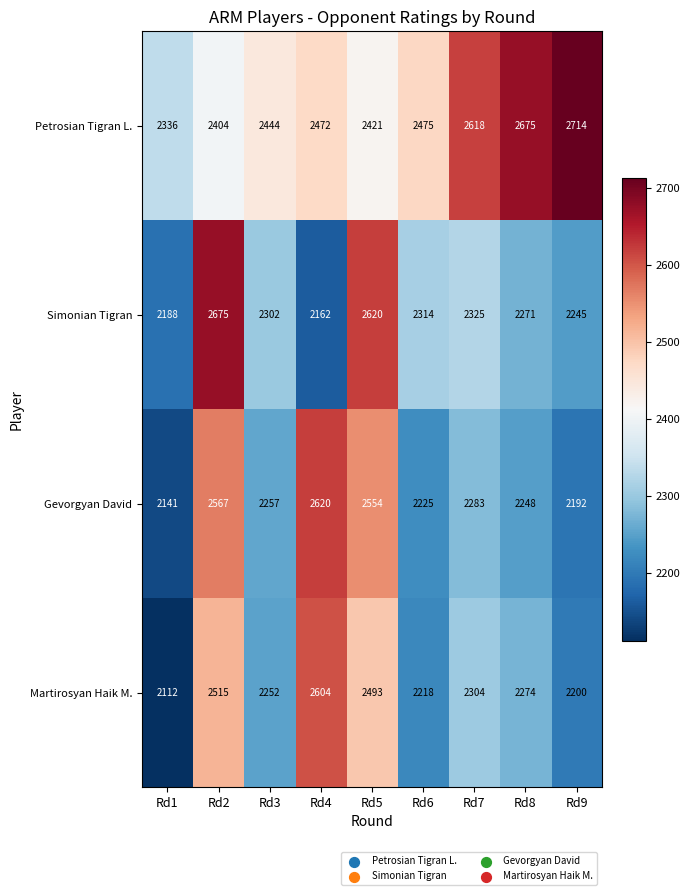

What is the spread (max minus min) of values at Rd2?

271